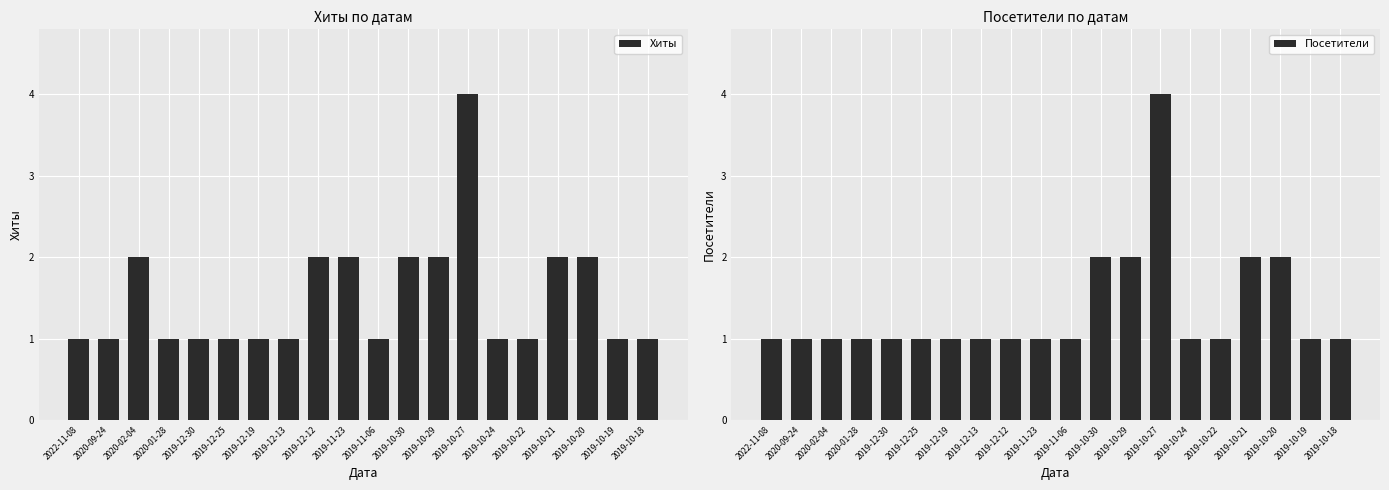

Does the chart contain stacked bars?

No